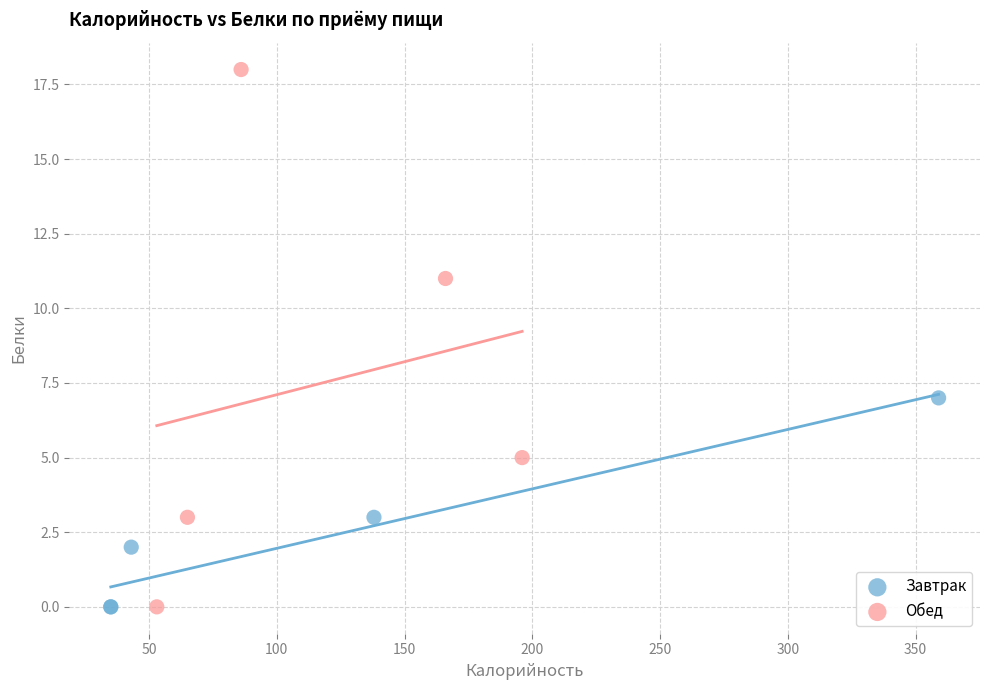

Which series contains the highest Y value?

Обед